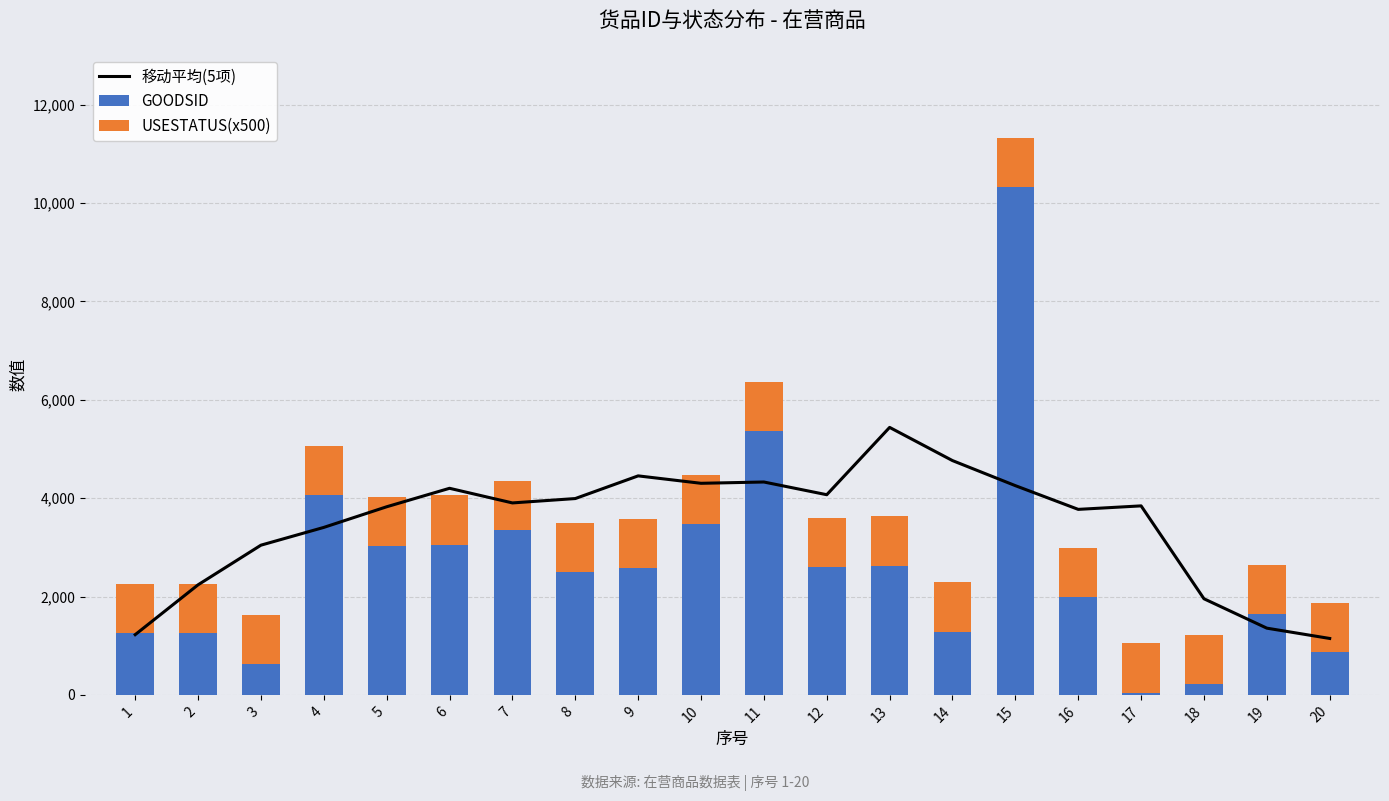

What is the total value across all series at 6?

8256.4